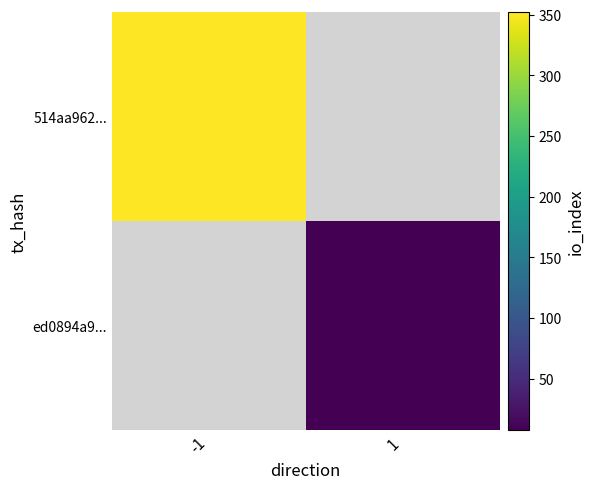

Which series has the largest range (max minus min)?

514aa962...